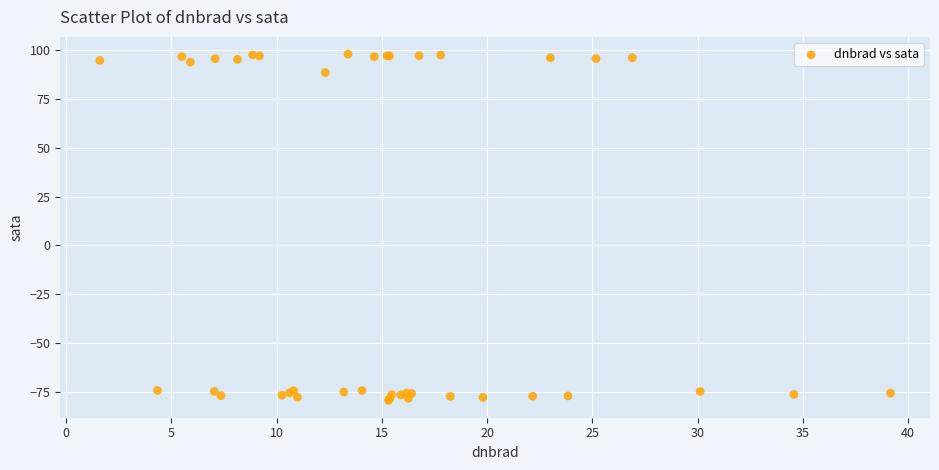

What Y value in the scatter plot is closest to 9?

88.7